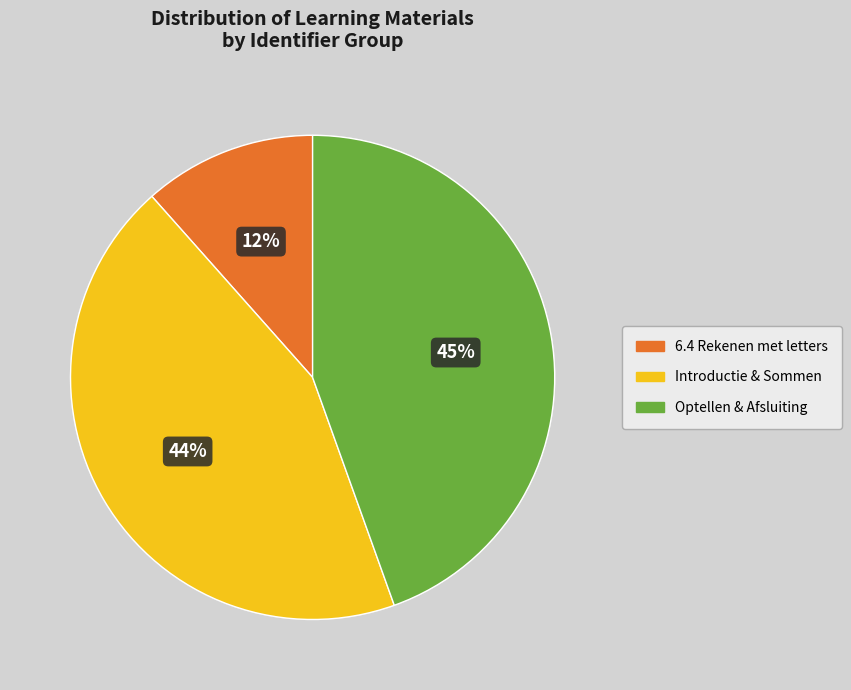

Combined, do Optellen & Afsluiting and Introductie & Sommen account for over 50%?

Yes